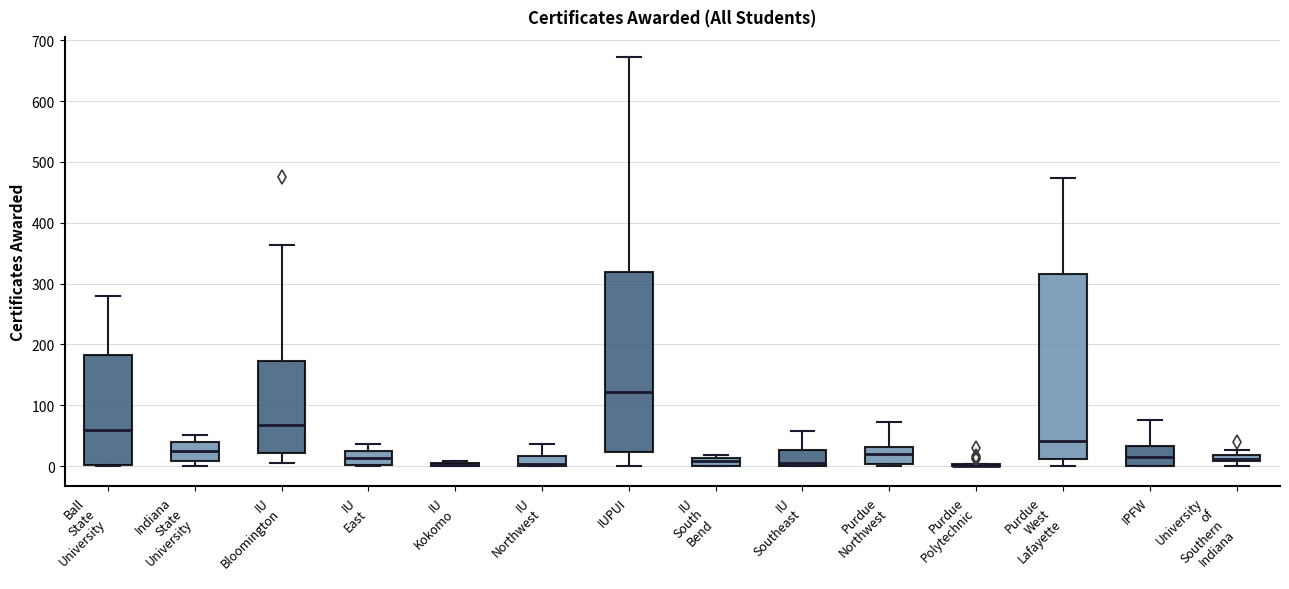

Where is the upper edge of the box for IU Kokomo on the y-axis? The values are not printed on the chart, so give them approximately, as read against the axis.

10